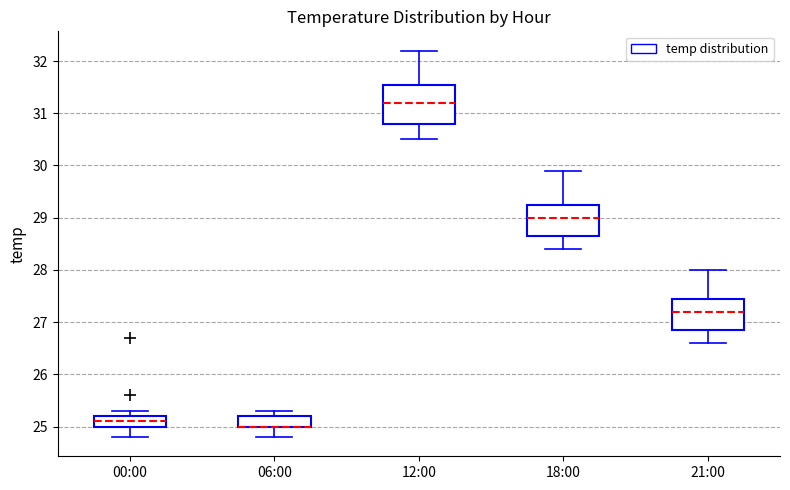

Where does the upper whisker of the box for 12:00 end on the y-axis? The values are not printed on the chart, so give them approximately, as read against the axis.

32.2